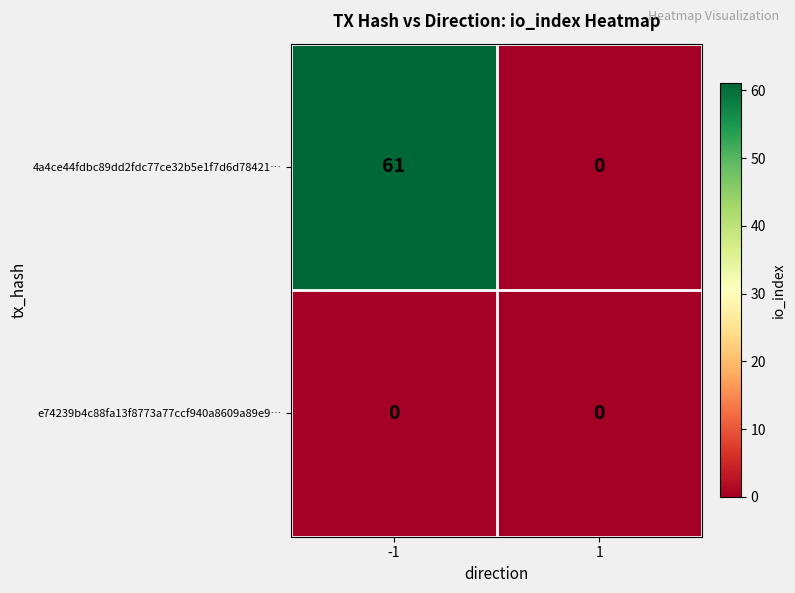

What is the spread (max minus min) of values at -1?

61